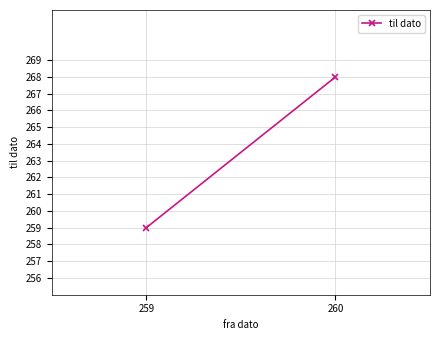

What is the value of the 1st point from the left?

259